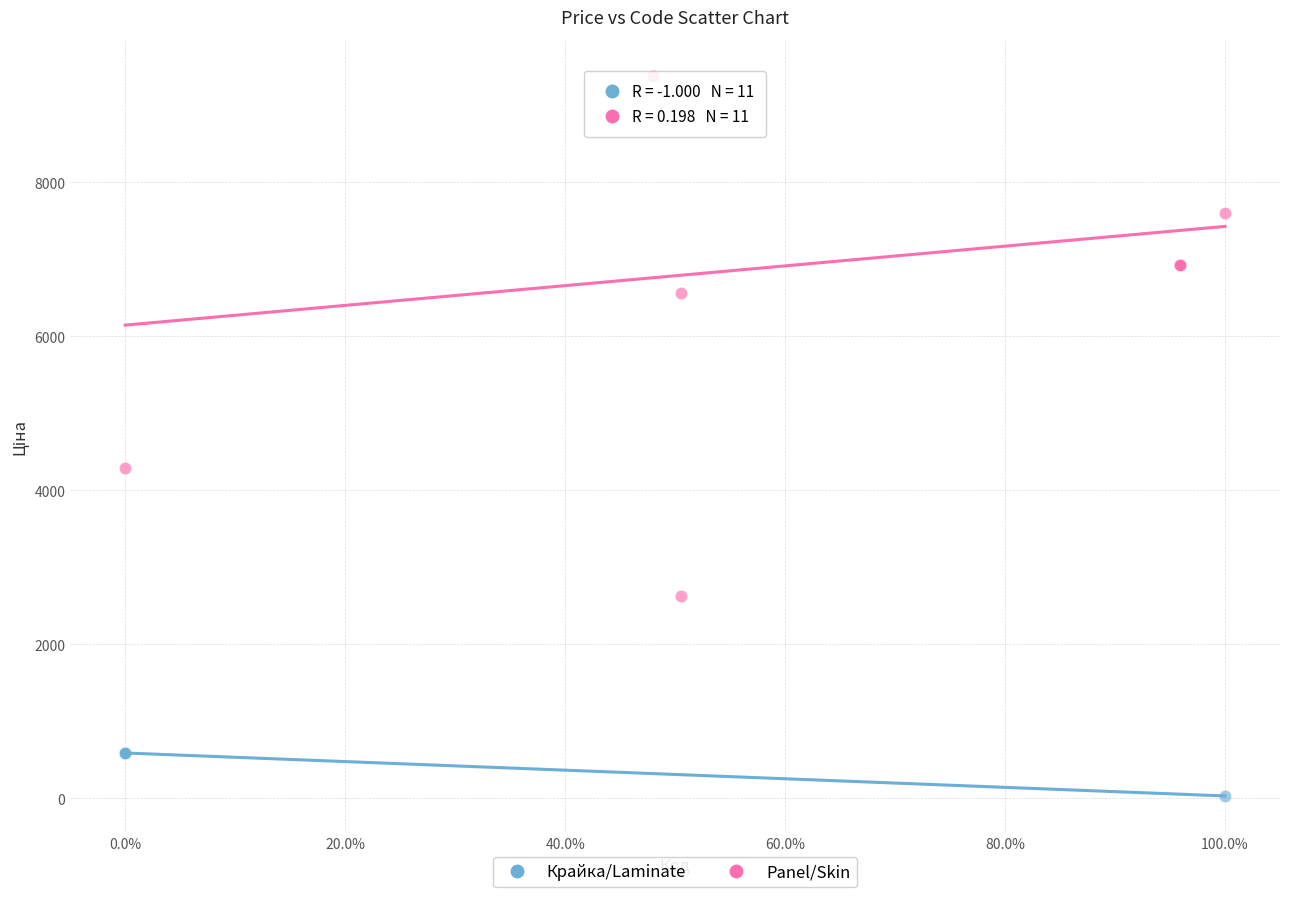

Which series reaches the minimum Y coordinate?

Крайка/Laminate